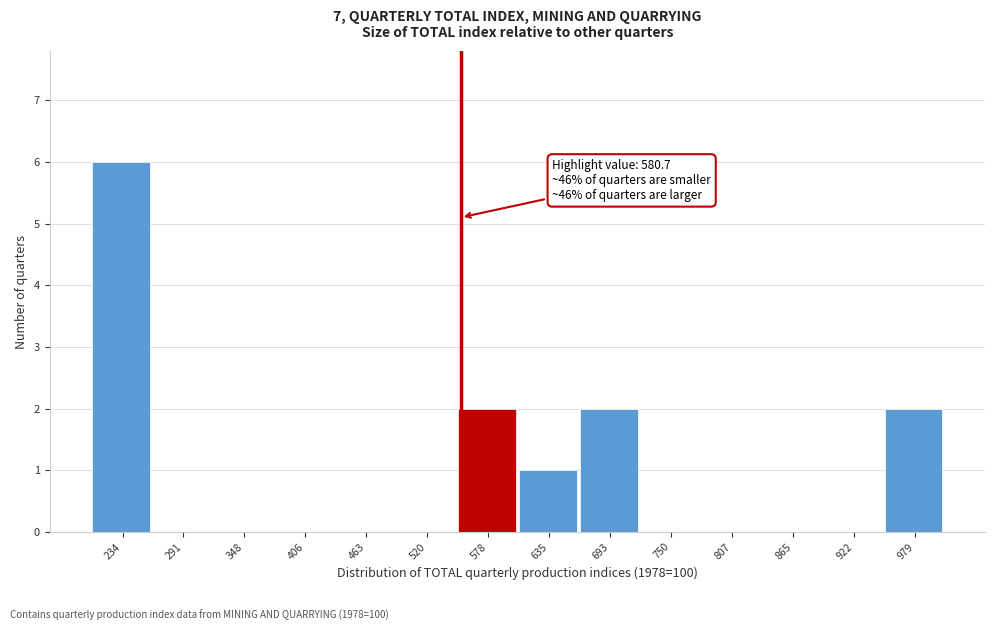

Reading left to right, transcribe all the data shown in this chart.

234=6	291=0	348=0	406=0	463=0	520=0	578=2	635=1	693=2	750=0	807=0	865=0	922=0	979=2